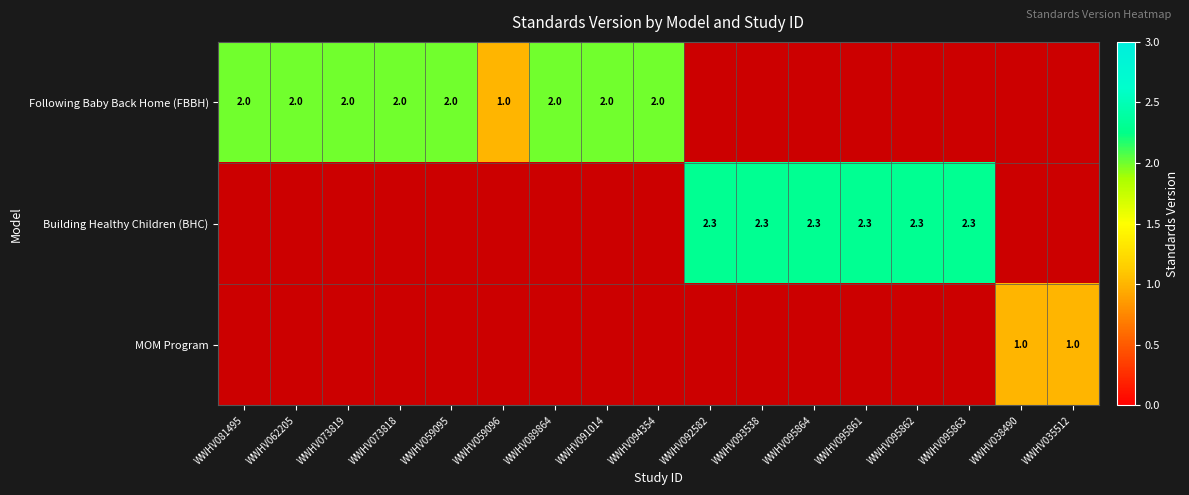

At which category does the chart reach its peak across all series?

WWHV092582